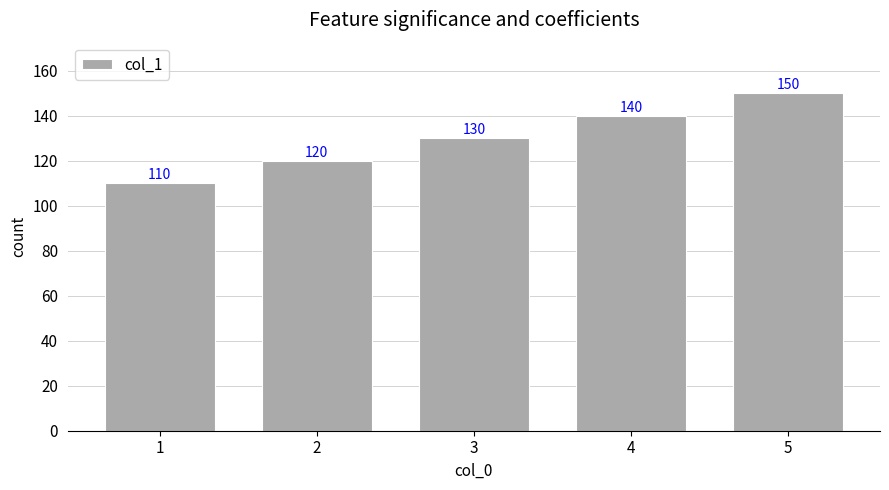

How many bars are there in total?

5